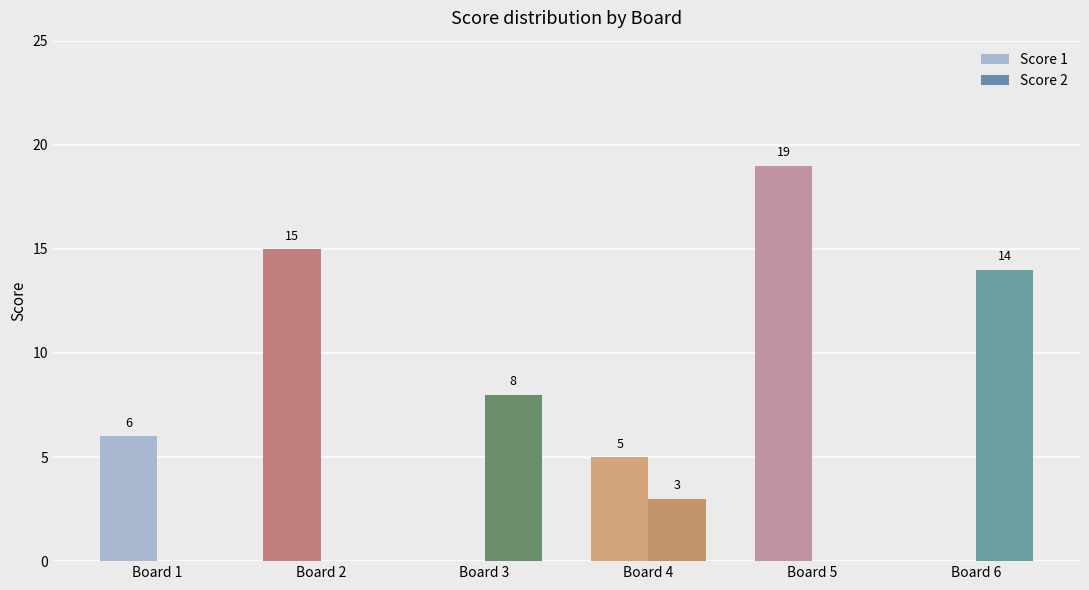

At which category does the chart reach its peak across all series?

Board 5